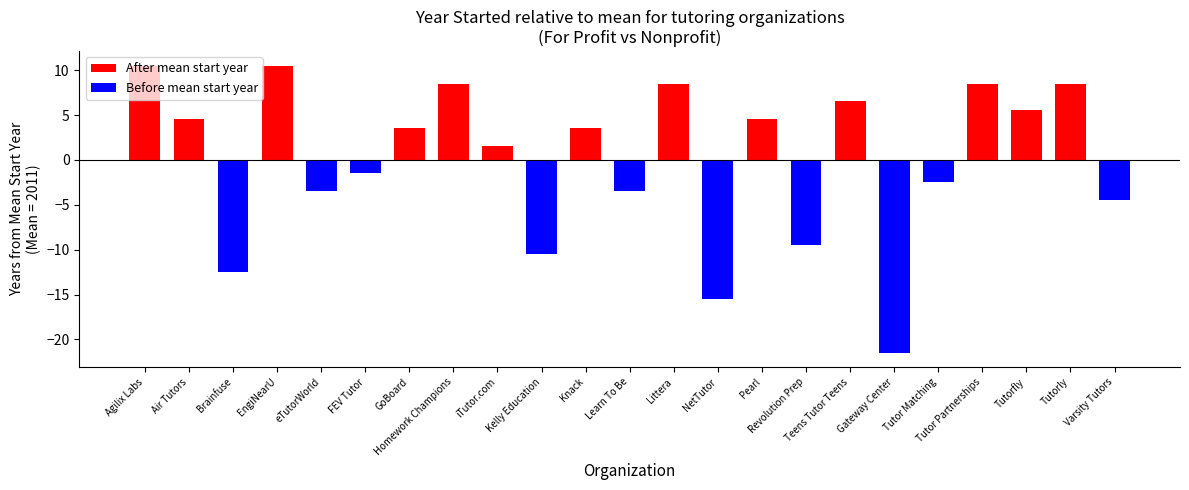

Rank the categories by value from lowest to highest.

17, 13, 2, 9, 15, 22, 4, 11, 18, 5, 8, 6, 10, 1, 14, 20, 16, 7, 12, 19, 21, year_started, 3